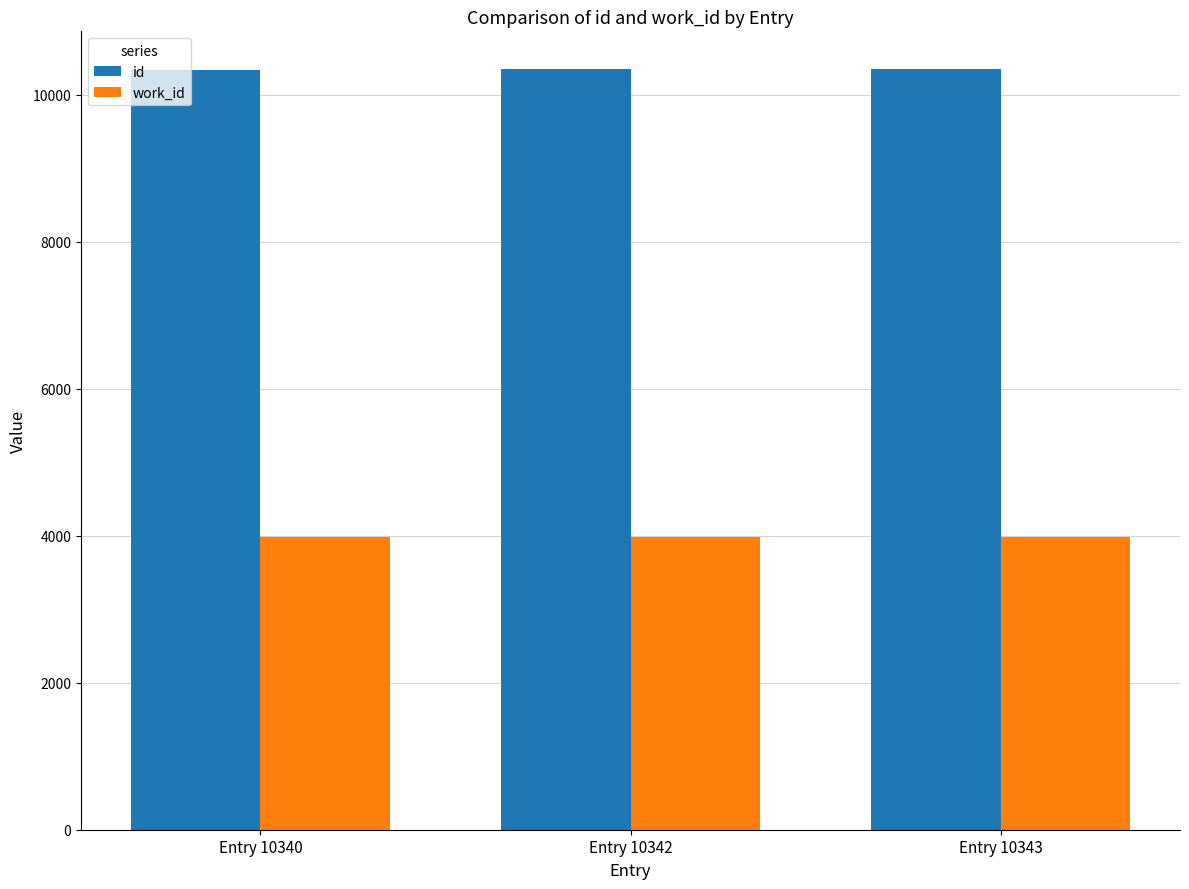

What is the minimum value for id?

10340